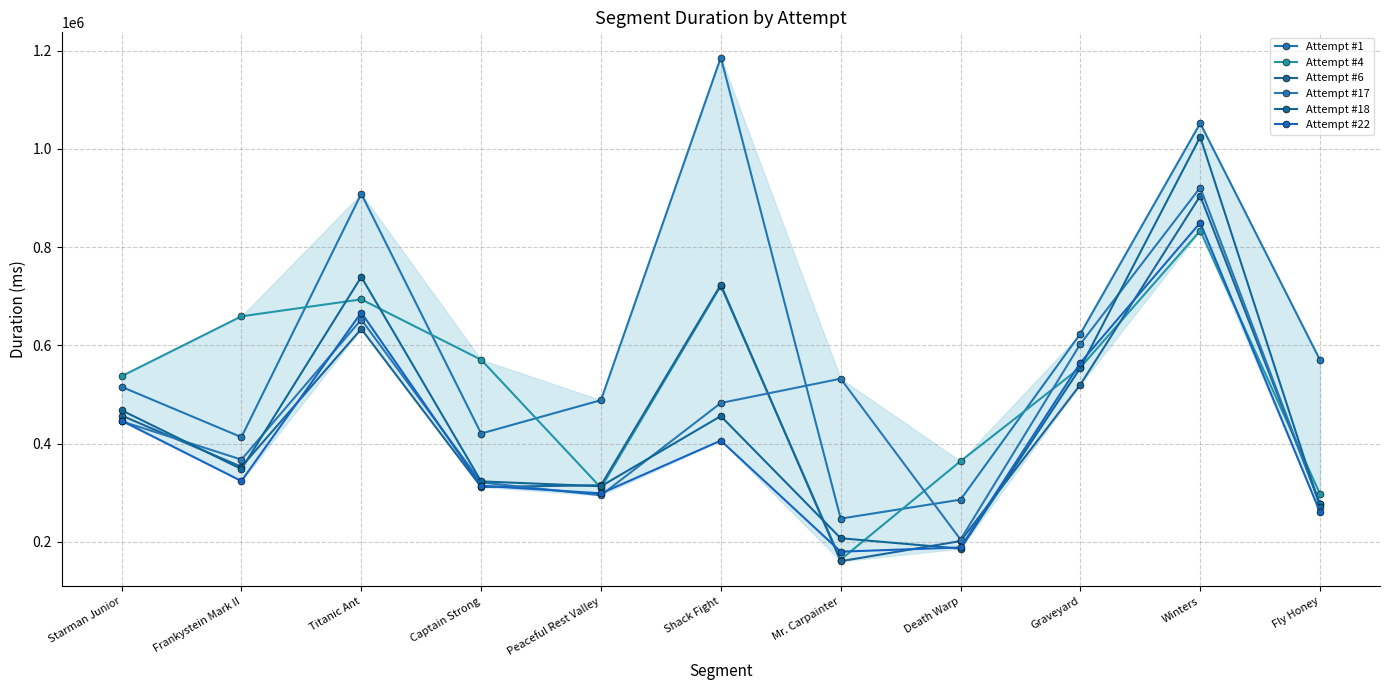

What is the label of the 6th point from the left?

Shack Fight